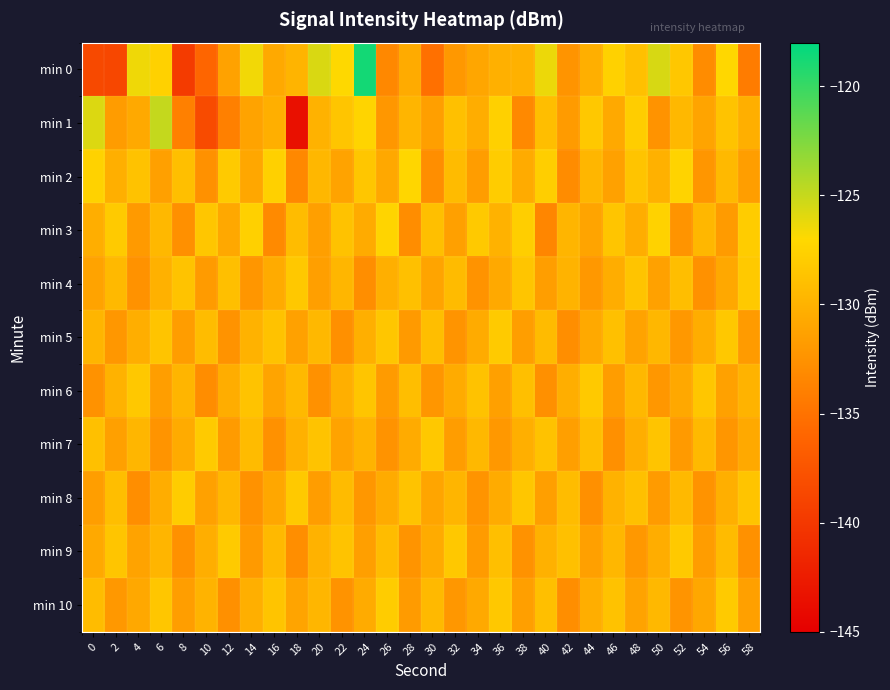

Between 6 and 46, which is larger?

46